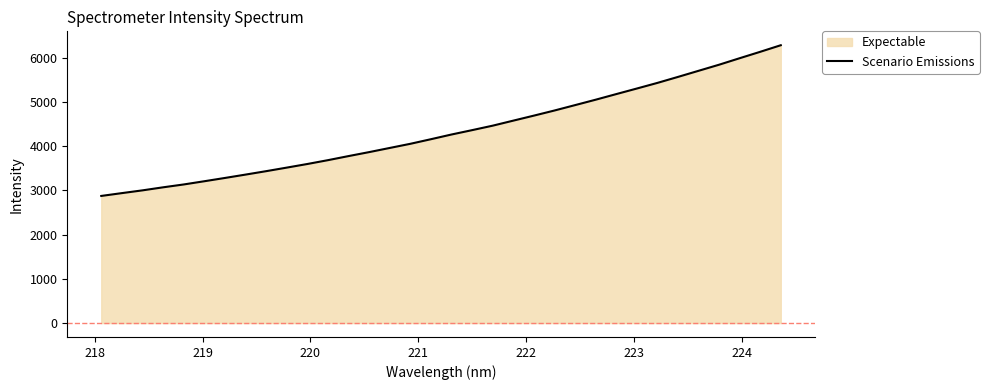

True or false: the data has more than 0 interior local peaks.

False